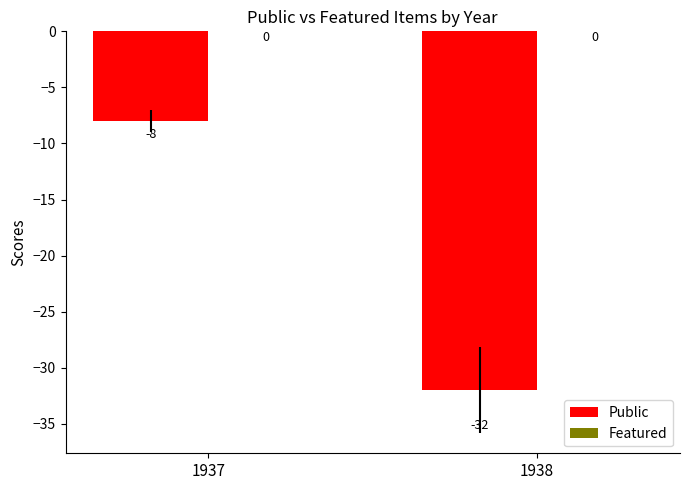

Are the bars horizontal?

No